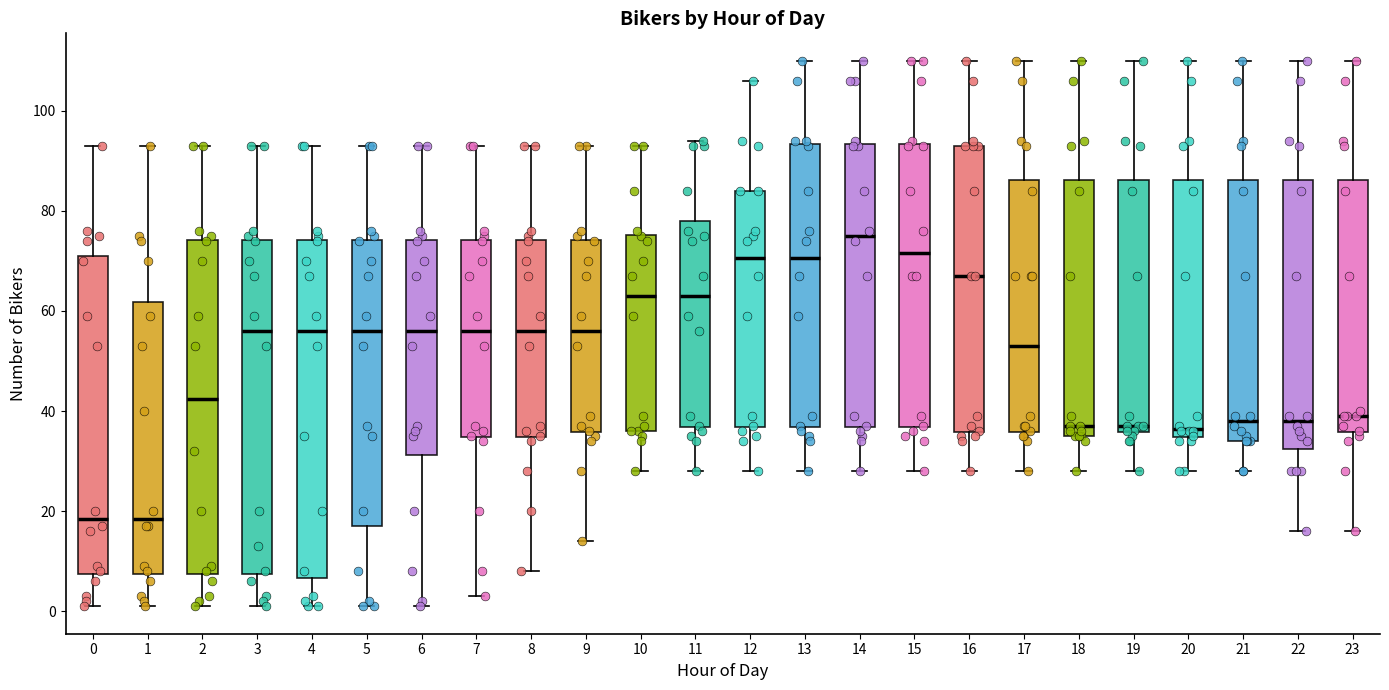

Reading left to right, transcribe this box plot: for each box, give where its median line is, the range the box spans, and where its two whiskers end, as read against the y-axis. The values are not printed on the chart, so give them approximately, as read against the axis.

0: median 18, box 8 to 72, whiskers 2 to 94
1: median 18, box 8 to 62, whiskers 2 to 94
2: median 42, box 8 to 74, whiskers 2 to 94
3: median 56, box 8 to 74, whiskers 2 to 94
4: median 56, box 6 to 74, whiskers 2 to 94
5: median 56, box 18 to 74, whiskers 2 to 94
6: median 56, box 32 to 74, whiskers 2 to 94
7: median 56, box 34 to 74, whiskers 4 to 94
8: median 56, box 34 to 74, whiskers 8 to 94
9: median 56, box 36 to 74, whiskers 14 to 94
10: median 64, box 36 to 76, whiskers 28 to 94
11: median 64, box 36 to 78, whiskers 28 to 94
12: median 70, box 36 to 84, whiskers 28 to 106
13: median 70, box 36 to 94, whiskers 28 to 110
14: median 76, box 36 to 94, whiskers 28 to 110
15: median 72, box 36 to 94, whiskers 28 to 110
16: median 68, box 36 to 94, whiskers 28 to 110
17: median 54, box 36 to 86, whiskers 28 to 110
18: median 38, box 36 to 86, whiskers 28 to 110
19: median 38, box 36 to 86, whiskers 28 to 110
20: median 36, box 34 to 86, whiskers 28 to 110
21: median 38, box 34 to 86, whiskers 28 to 110
22: median 38, box 32 to 86, whiskers 16 to 110
23: median 40, box 36 to 86, whiskers 16 to 110